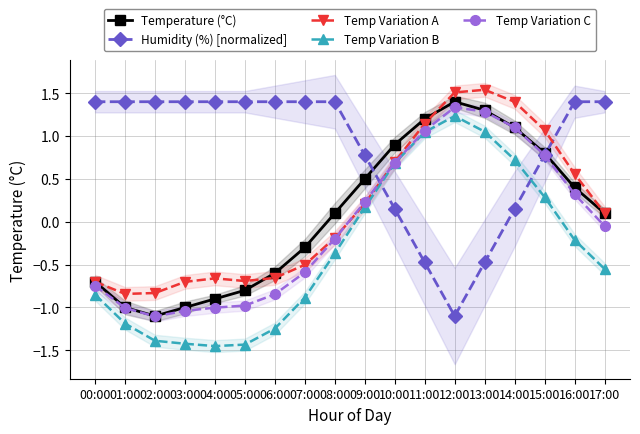

What is the label of the 11th point from the left?

10:00